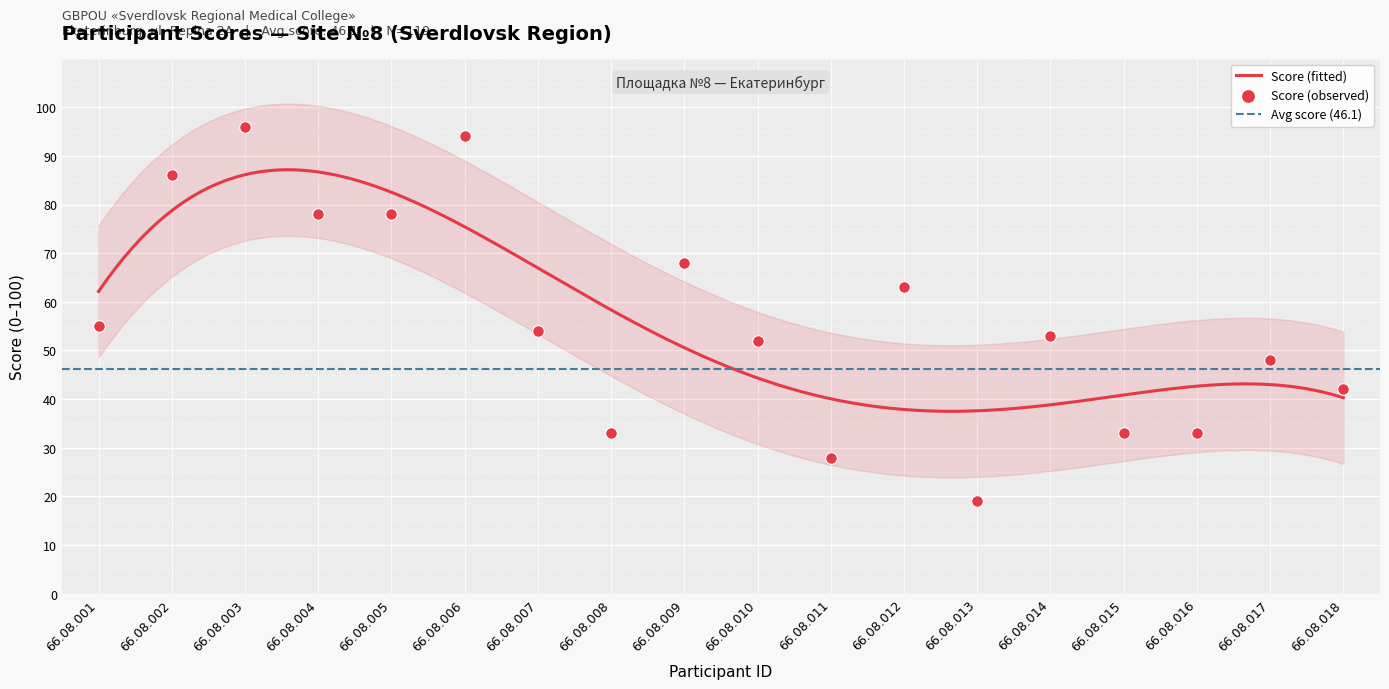

Which has a higher value, 66.08.002 or 66.08.008?

66.08.002